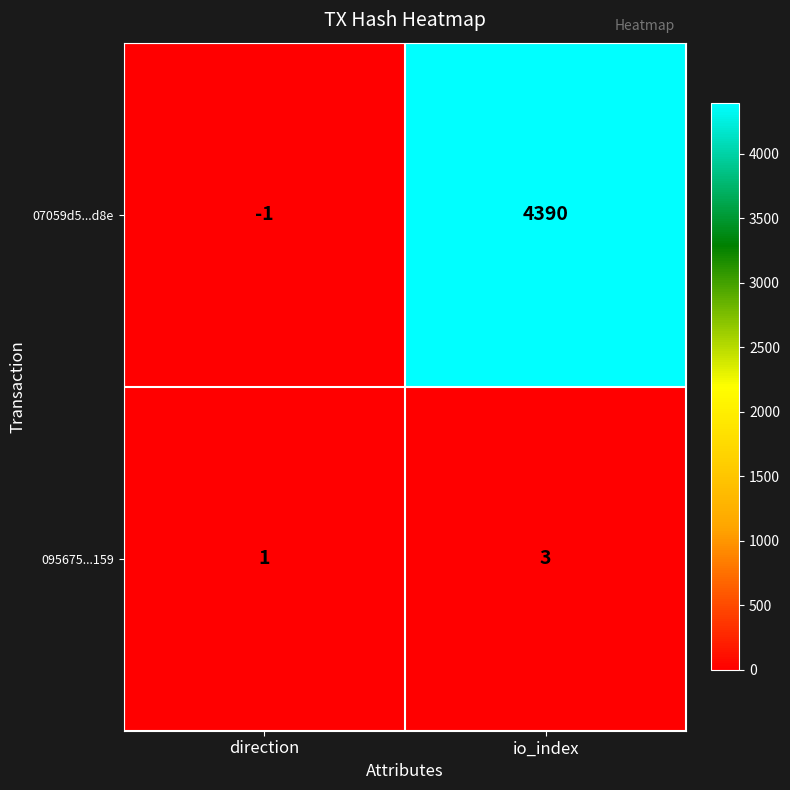

Which category has the lowest value in the 07059d5...d8e series?

direction